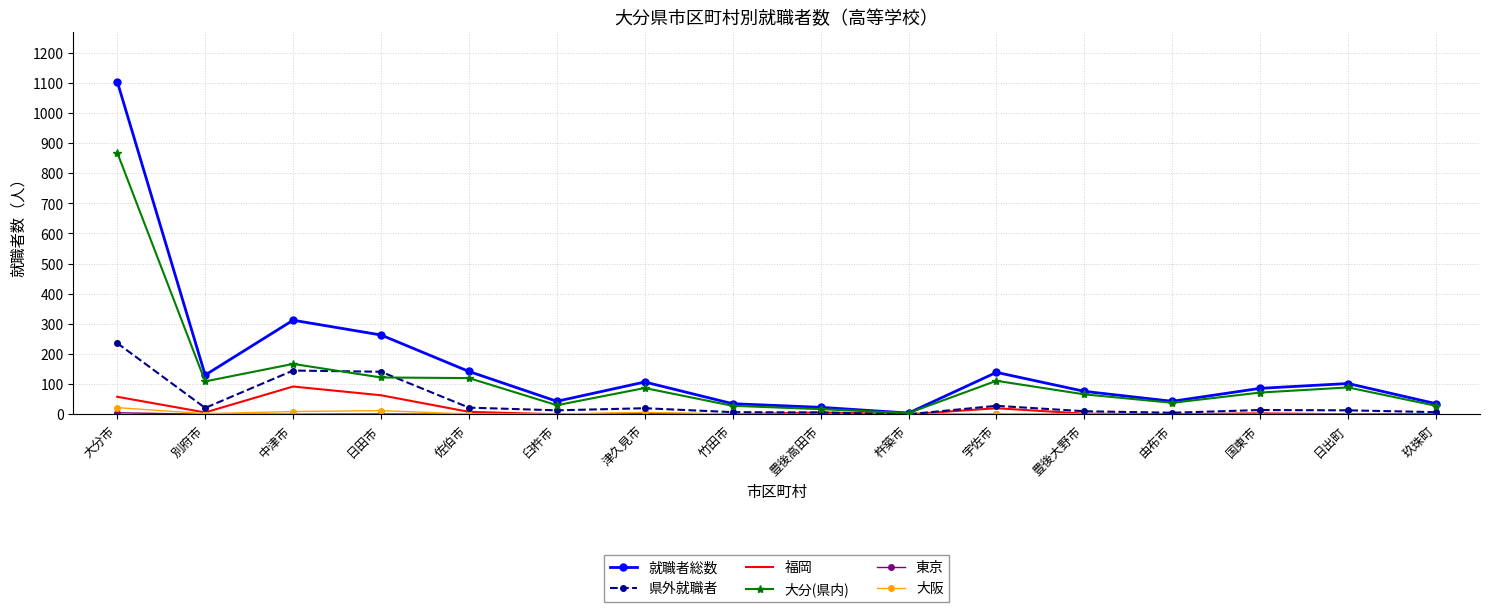

Which series has the largest range (max minus min)?

就職者総数